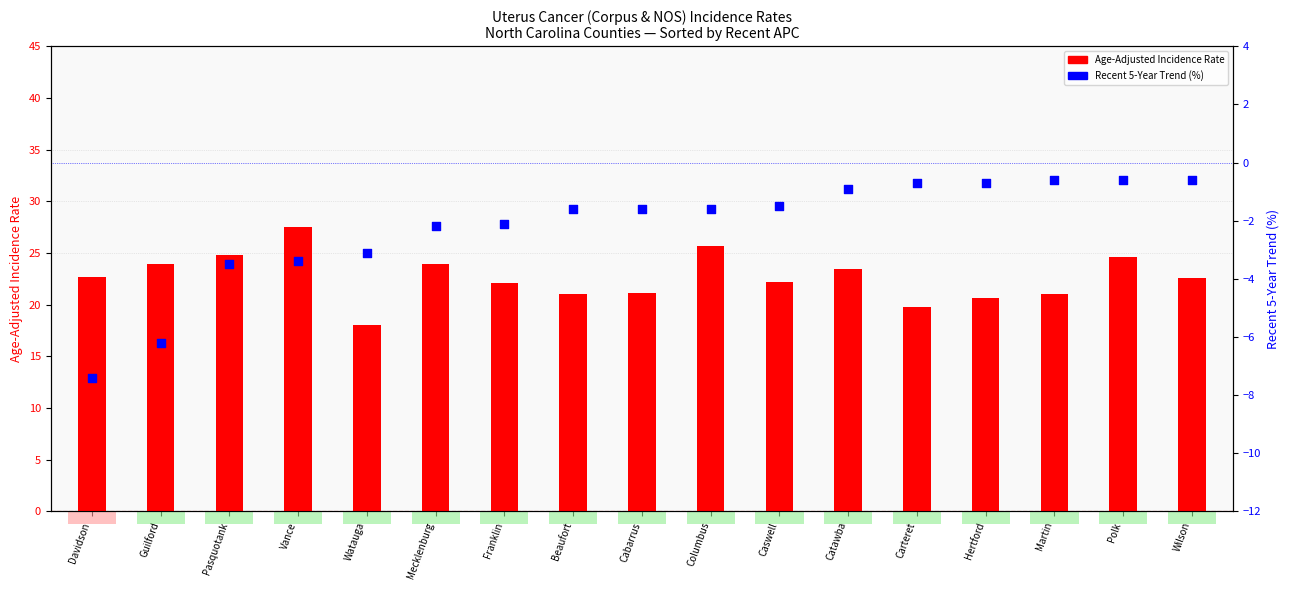

Which series contains the highest Y value?

Age-Adjusted Incidence Rate